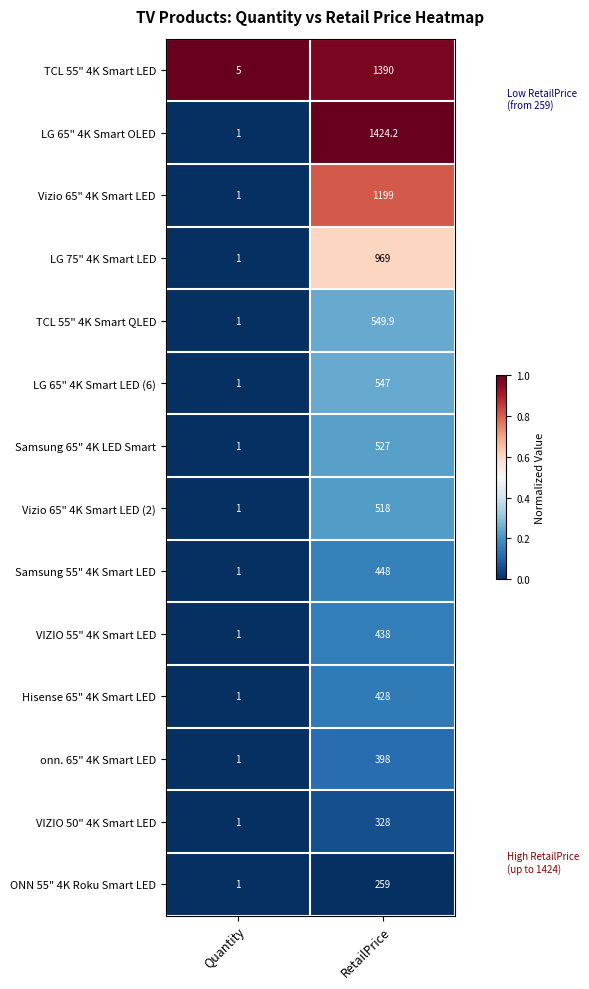

Which series has the widest spread of values?

LG 65" 4K Smart OLED